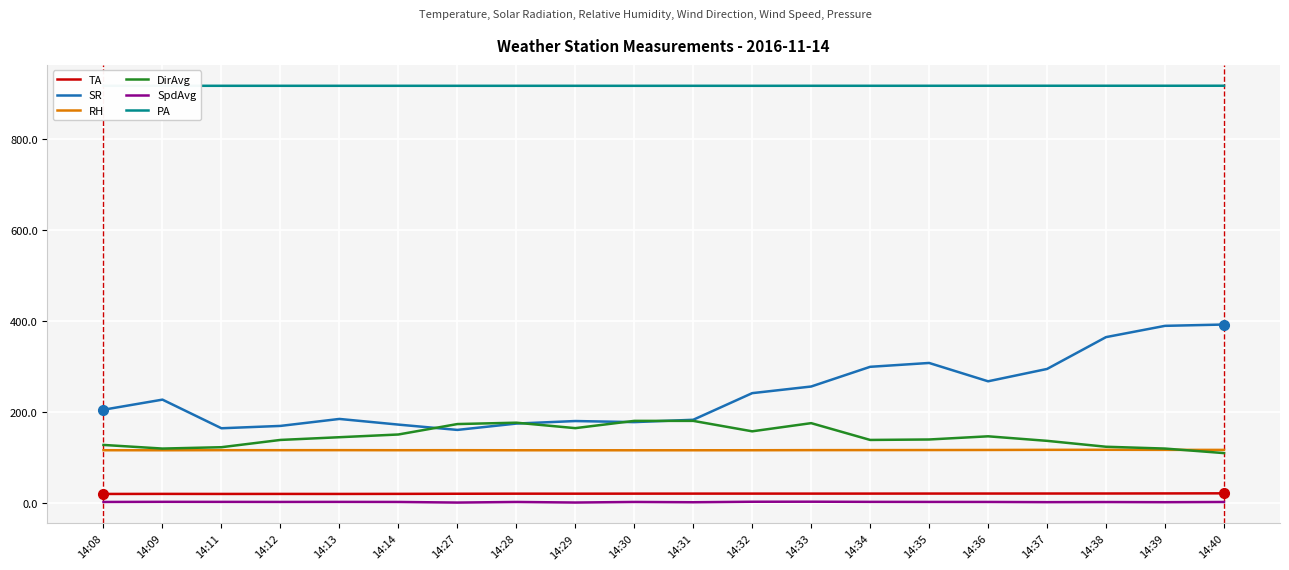

What is the total value across all series at 14:39?

1563.9